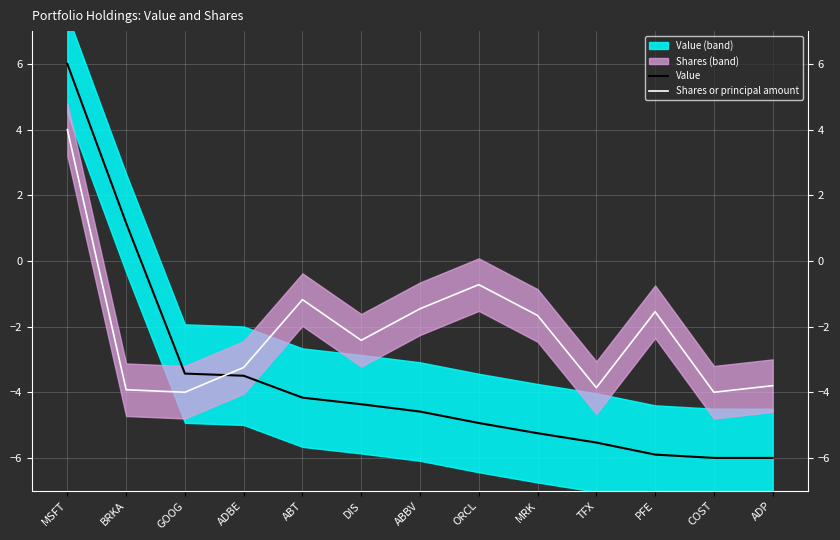

The value of Value at MRK is -1.2. True or false?

False